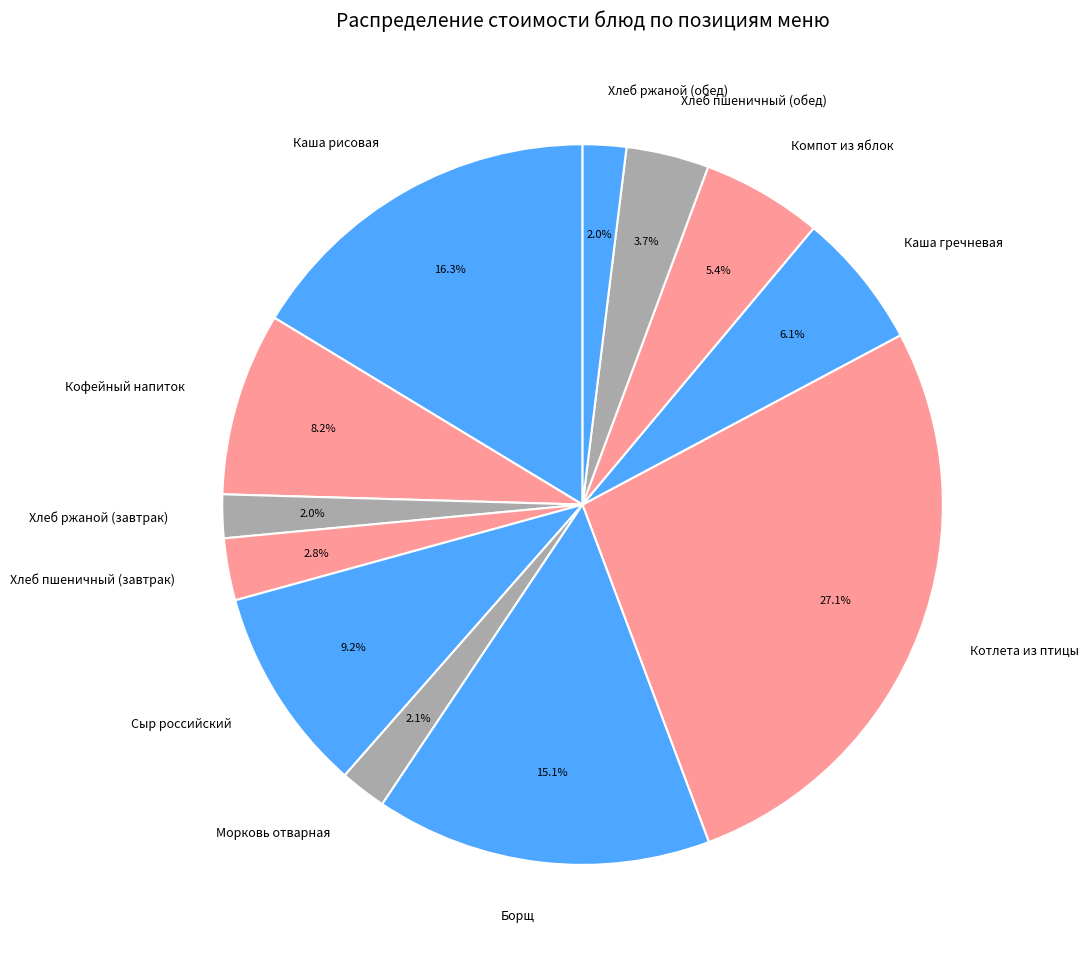

Which slice is the largest?

Котлета из птицы